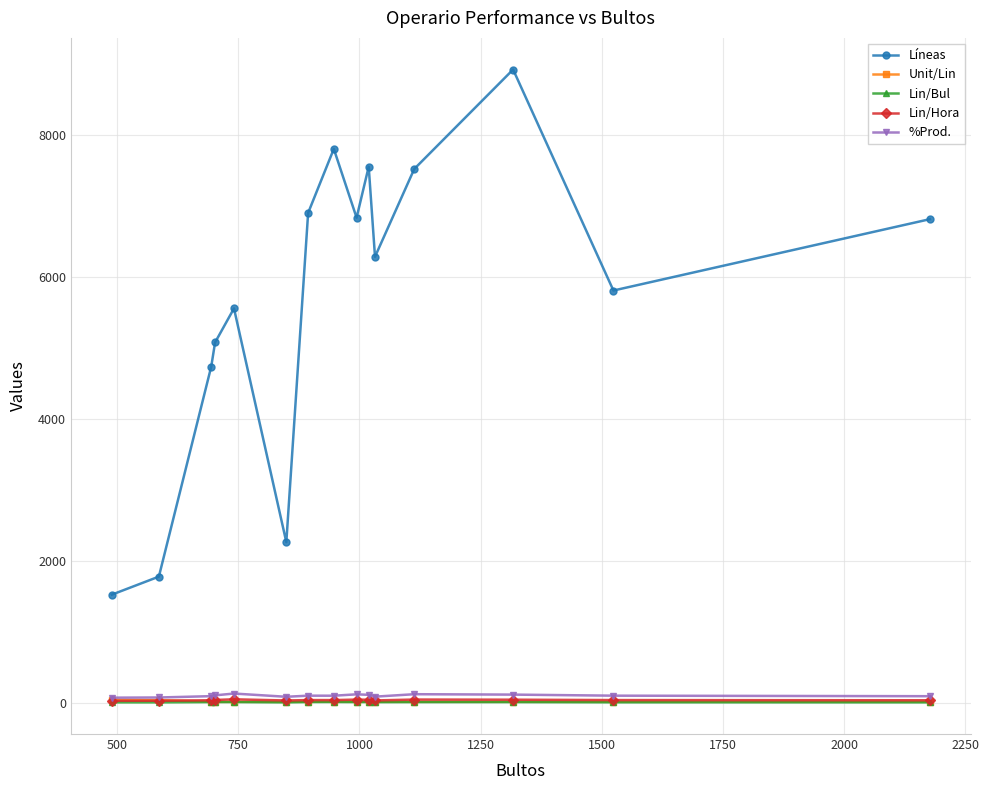

In Líneas, how many points are lower than both neighbors (excluding endpoints)?

4